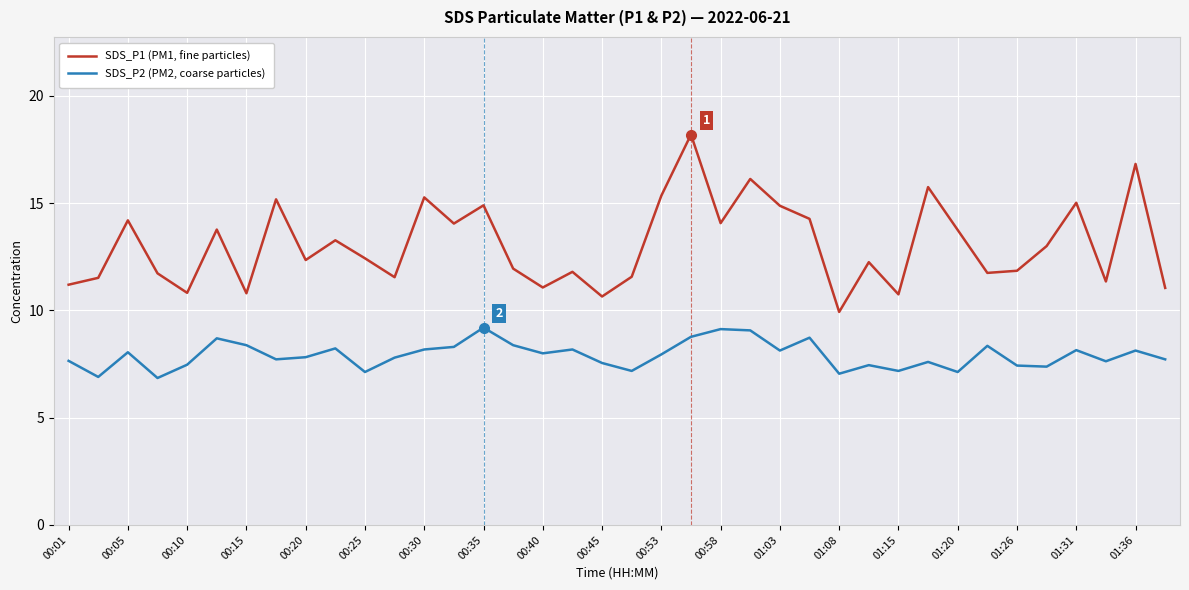

How many categories are shown in the chart?

38